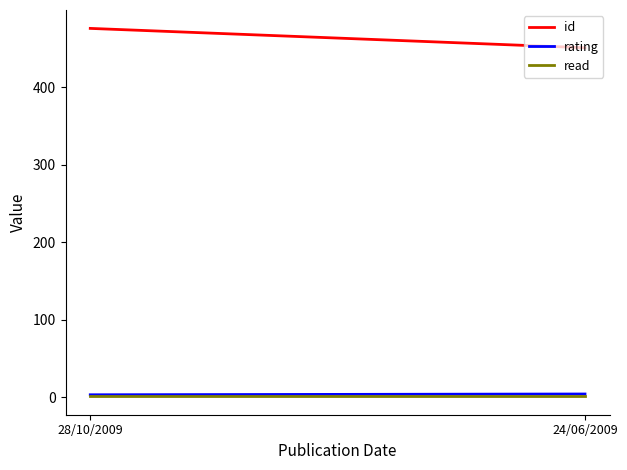

What is the total value across all series at 28/10/2009?

480